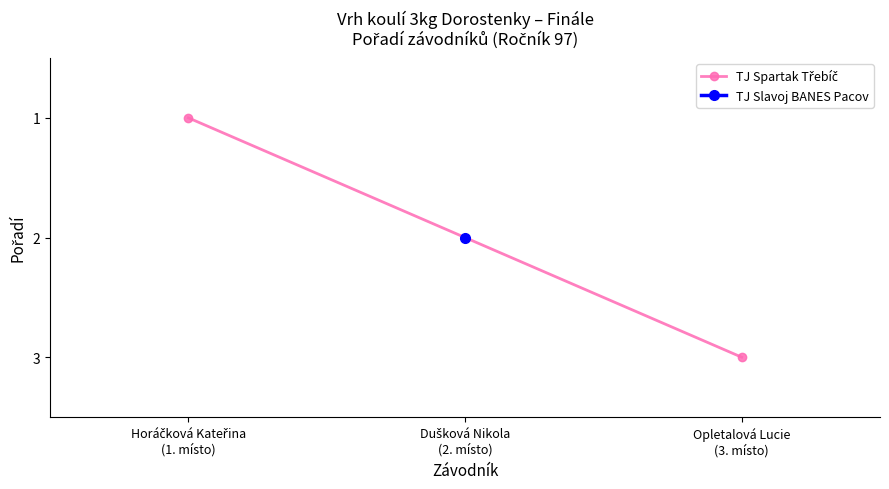

What is the maximum value shown in the chart?

3